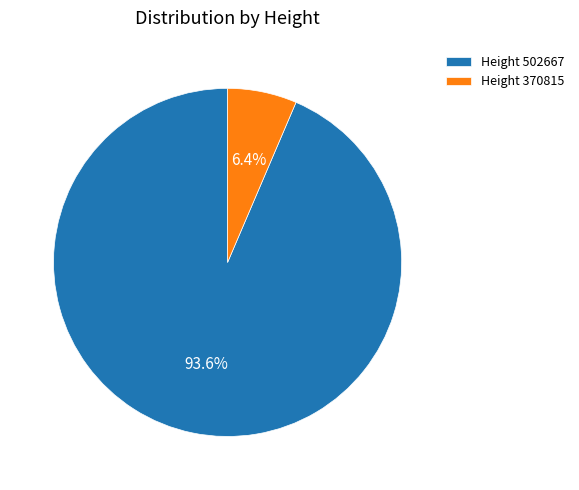

Which slice is the largest?

Height 502667